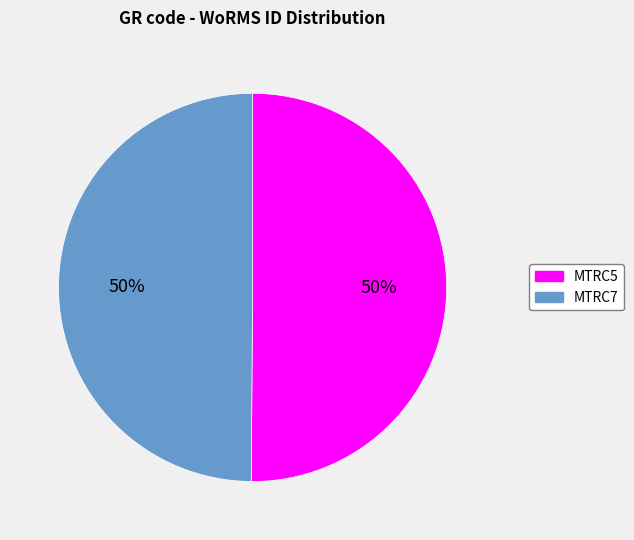

Approximately how many times larger is the value at MTRC5 compared to MTRC7?

1.0